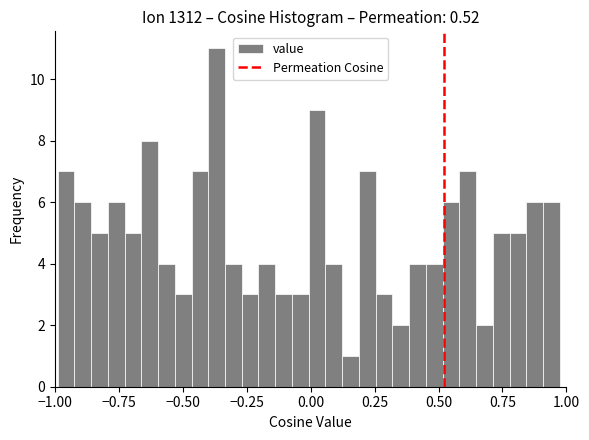

Read against the x-axis, roughly where is the centre of the tallest bar?

-0.35